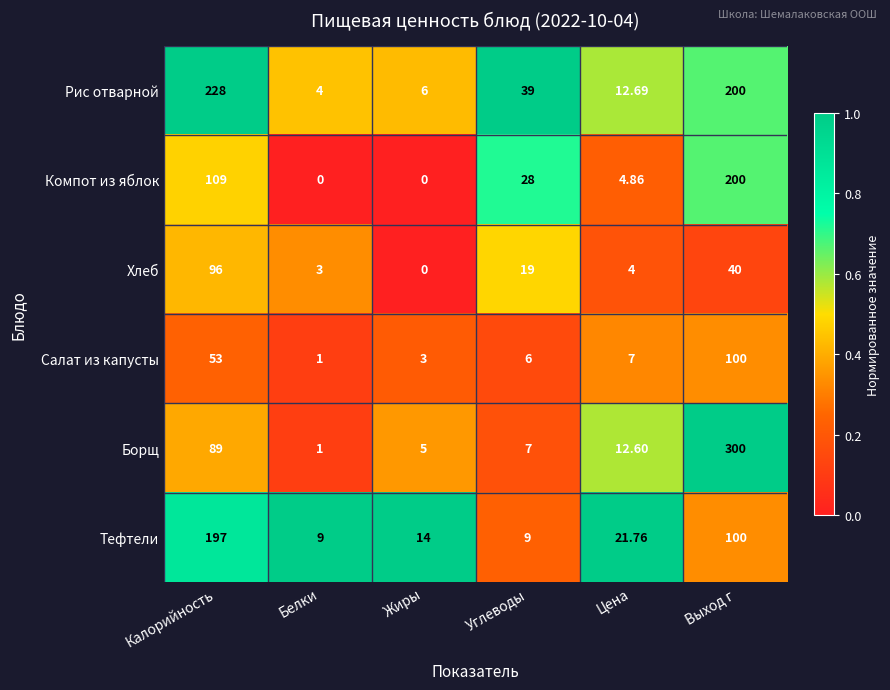

At which label does Салат из капусты first exceed 7?

Калорийность